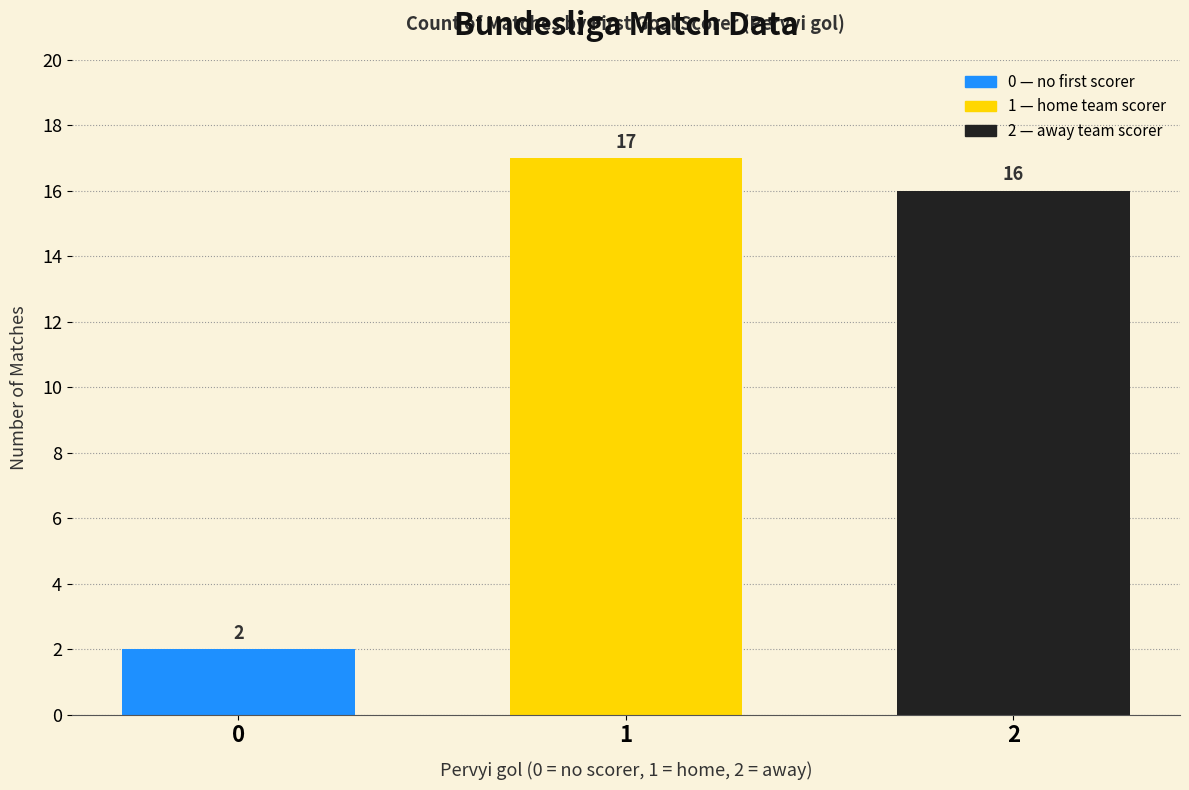

Reading left to right, transcribe all the data shown in this chart.

0=2	1=17	2=16